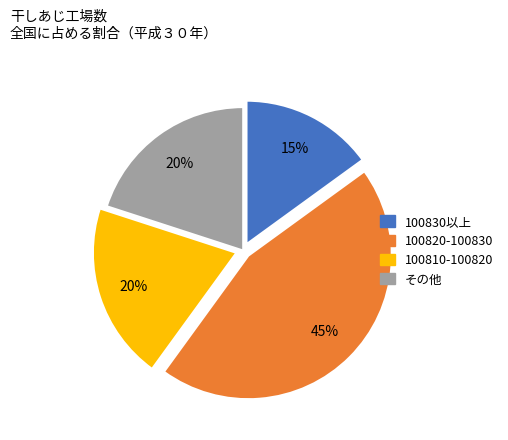

How many slices are in this pie chart?

4